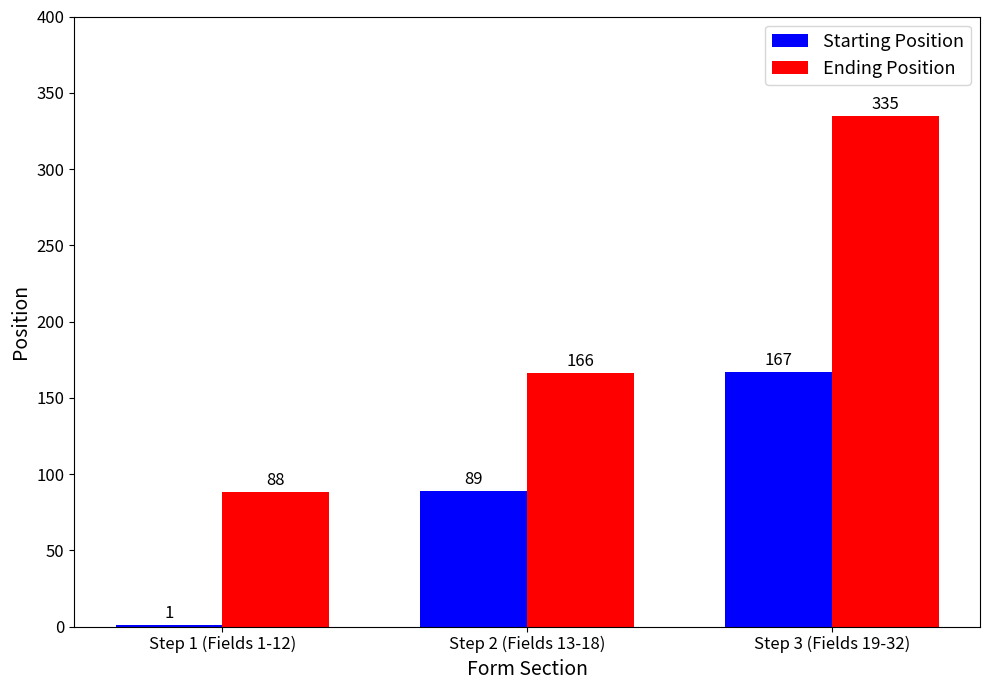

What is the highest value of the Starting Position series?

167